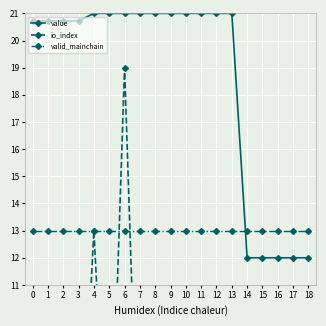

The value of io_index at 12 is 1.7. True or false?

False